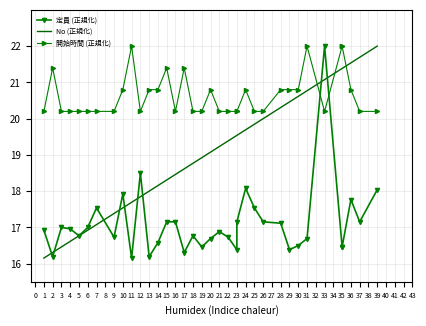

What is the difference between the highest and lowest values at 5?

3.4